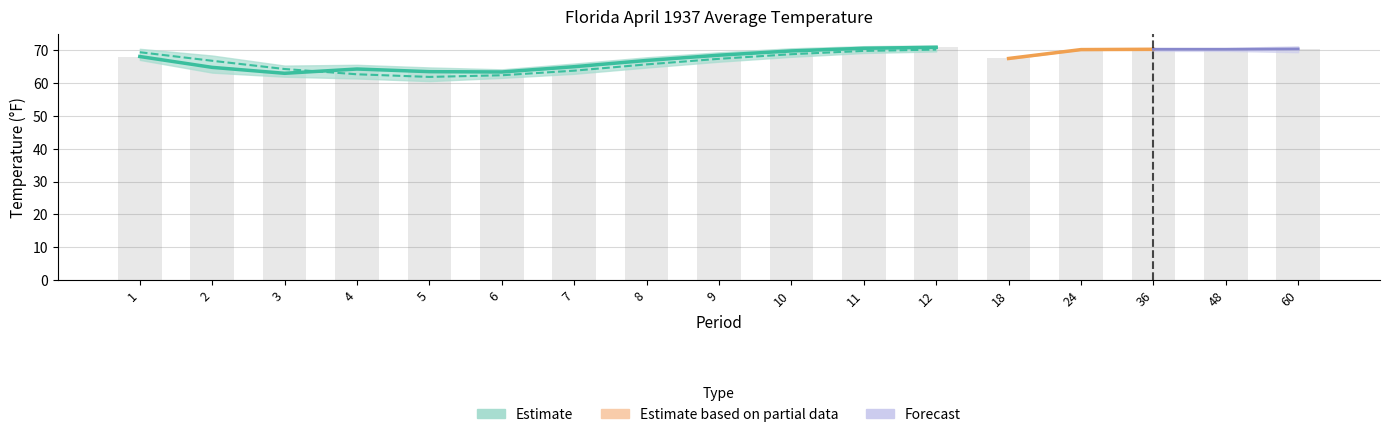

Reading right to left, list all the values displayed in this chart.

Value: 60=70.3	48=70.2	36=70.2	24=70.1	18=67.4	12=70.8	11=70.5	10=69.7	9=68.4	8=66.8	7=64.9	6=63.3	5=63.4	4=64.2	3=62.9	2=64.7	1=68.0
1901-2000 Mean: 60=70.1	48=70.1	36=70.1	24=70.1	18=67.5	12=70.1	11=69.7	10=68.7	9=67.3	8=65.6	7=63.7	6=62.3	5=61.8	4=62.6	3=64.2	2=66.7	1=69.3
Departure: 60=0.2	48=0.1	36=0.1	24=0.0	18=-0.1	12=0.7	11=0.8	10=1.0	9=1.1	8=1.2	7=1.2	6=1.0	5=1.6	4=1.6	3=-1.3	2=-2.0	1=-1.3